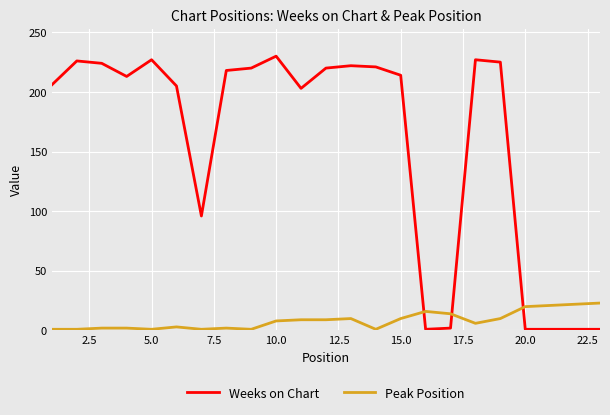

Count the number of categories in the chart.

23